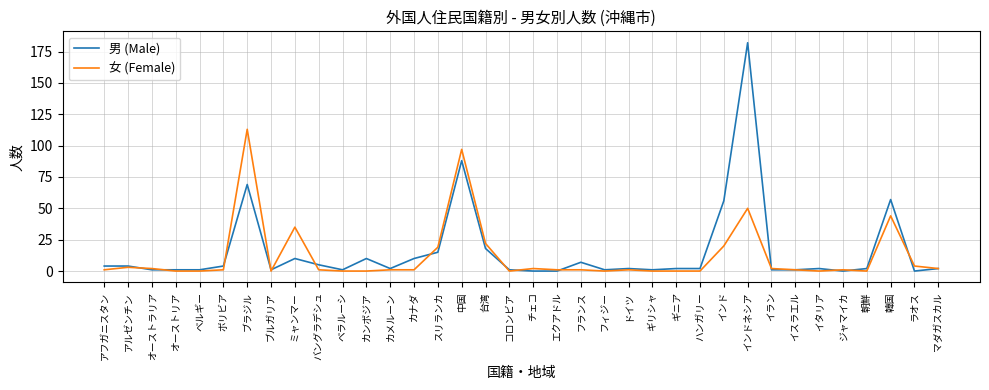

What position from the right is スリランカ?

22